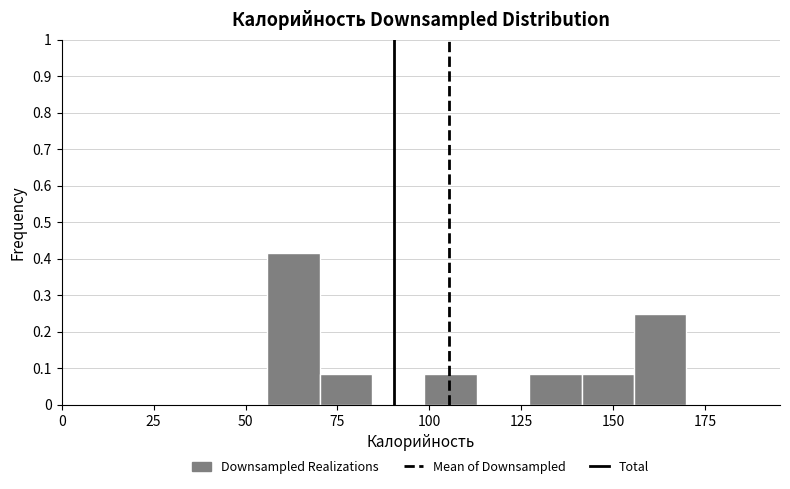

Around what value on the x-axis is the tallest bar? Give the approximate position of its centre, as read against the axis.

65